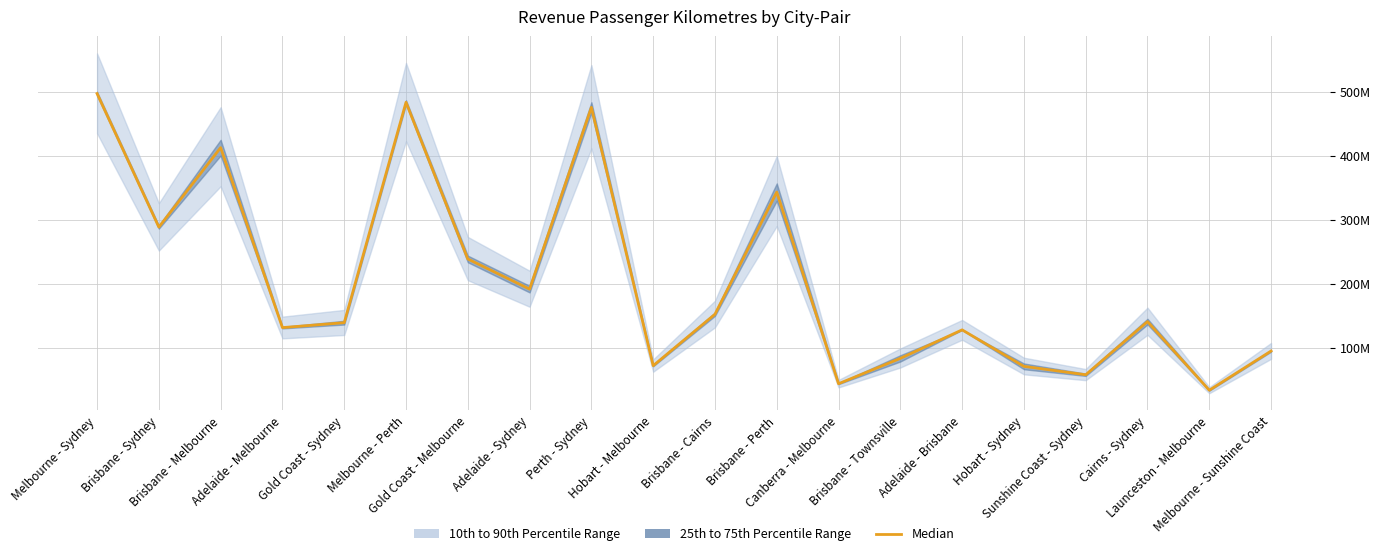

What is the minimum value shown in the chart?

33417104.0